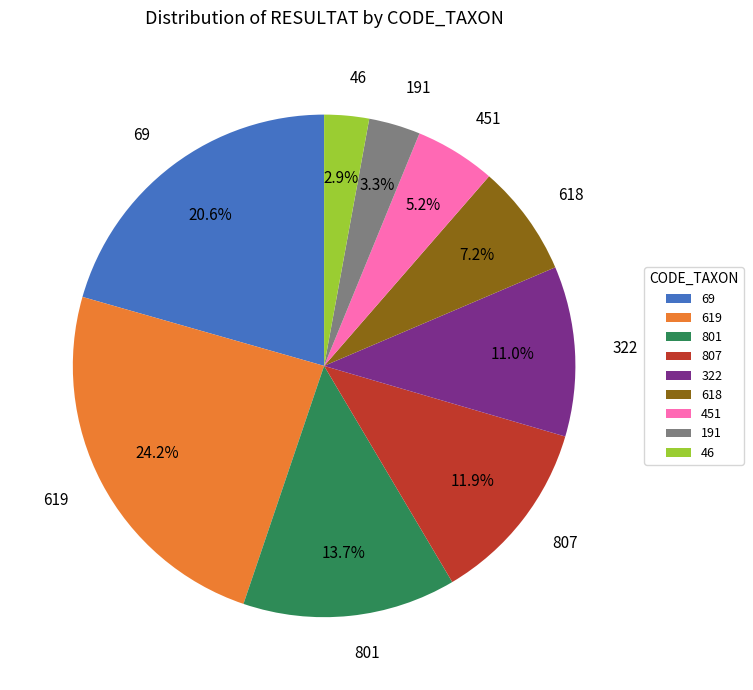

Does 807 represent more than half of the total?

No